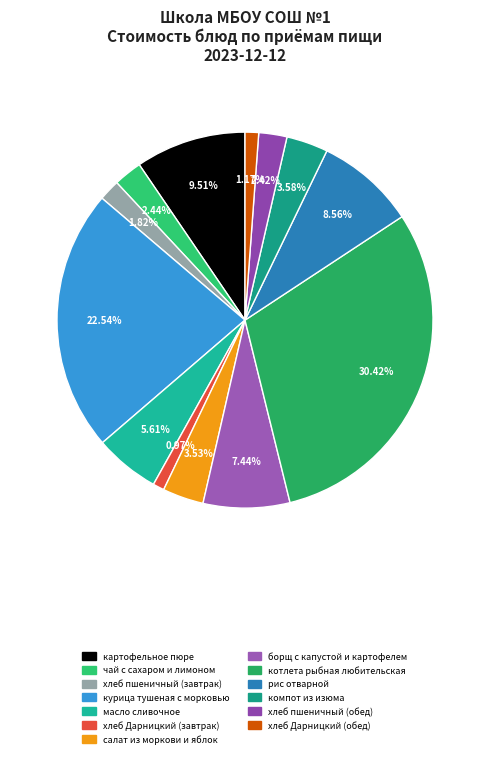

Is there any slice that represents more than half of the pie?

No